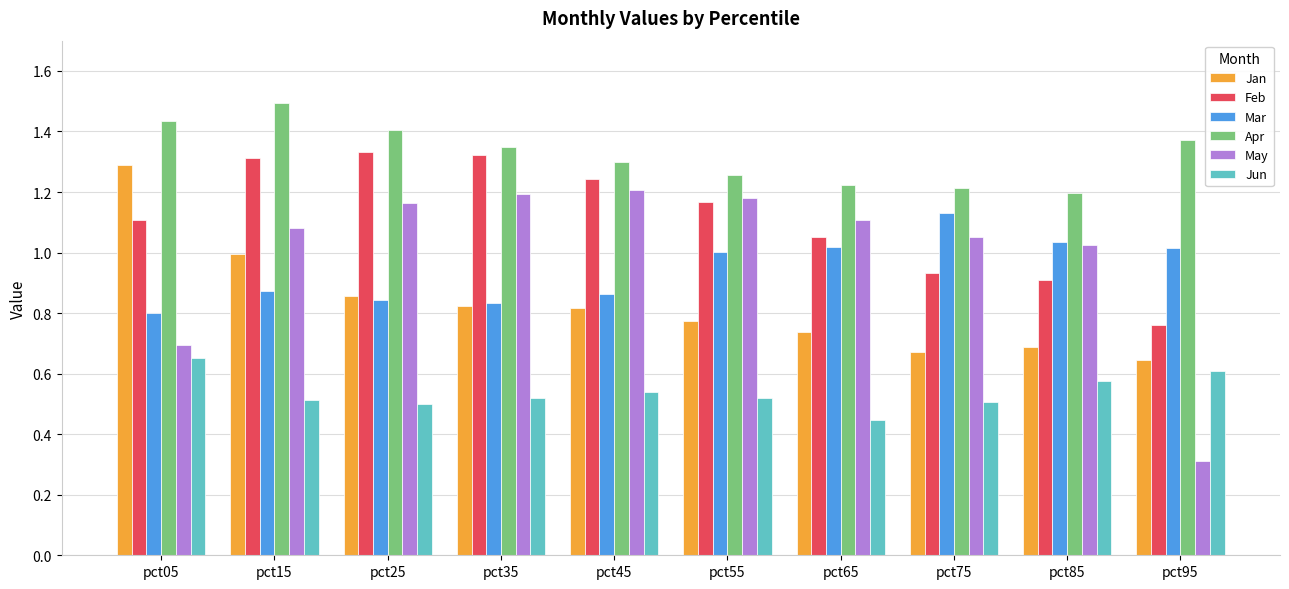

Which category has the highest value in the Jun series?

pct05